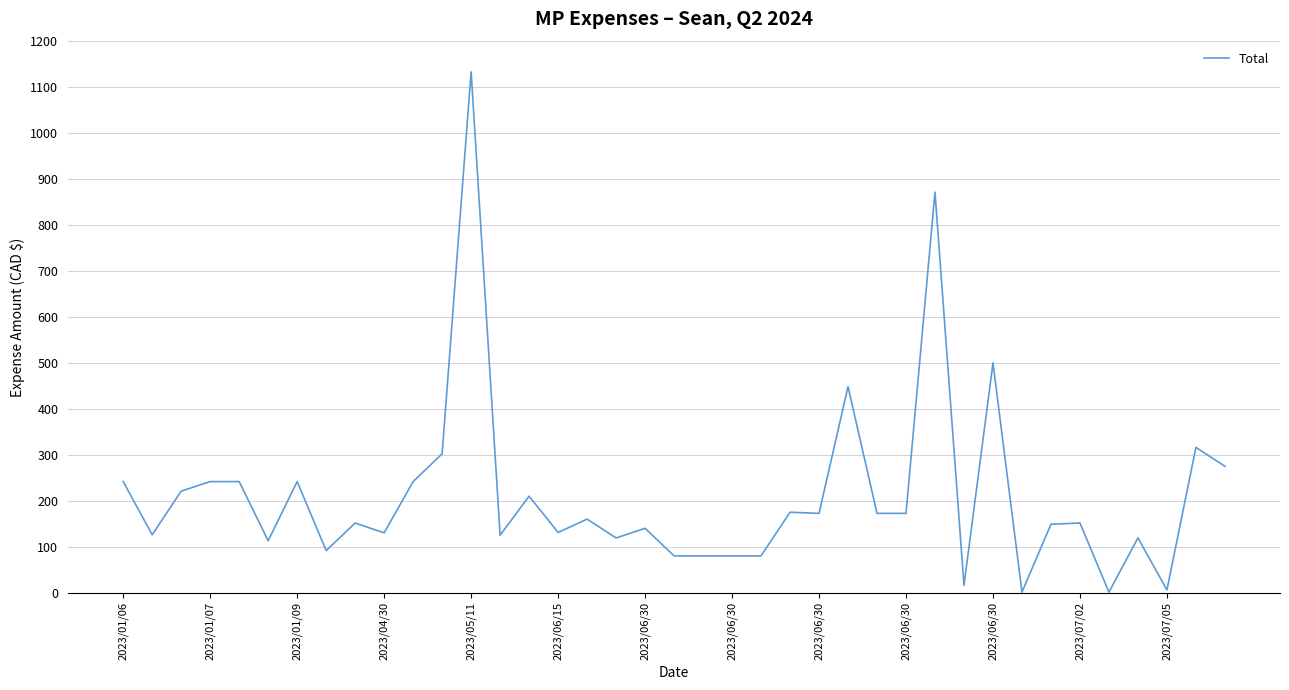

What is the maximum value shown in the chart?

1134.0